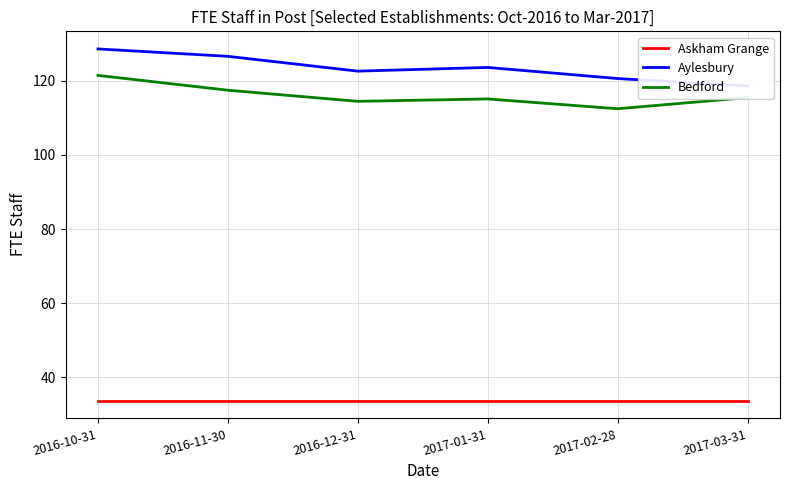

What is the label of the 6th point from the right?

2016-10-31